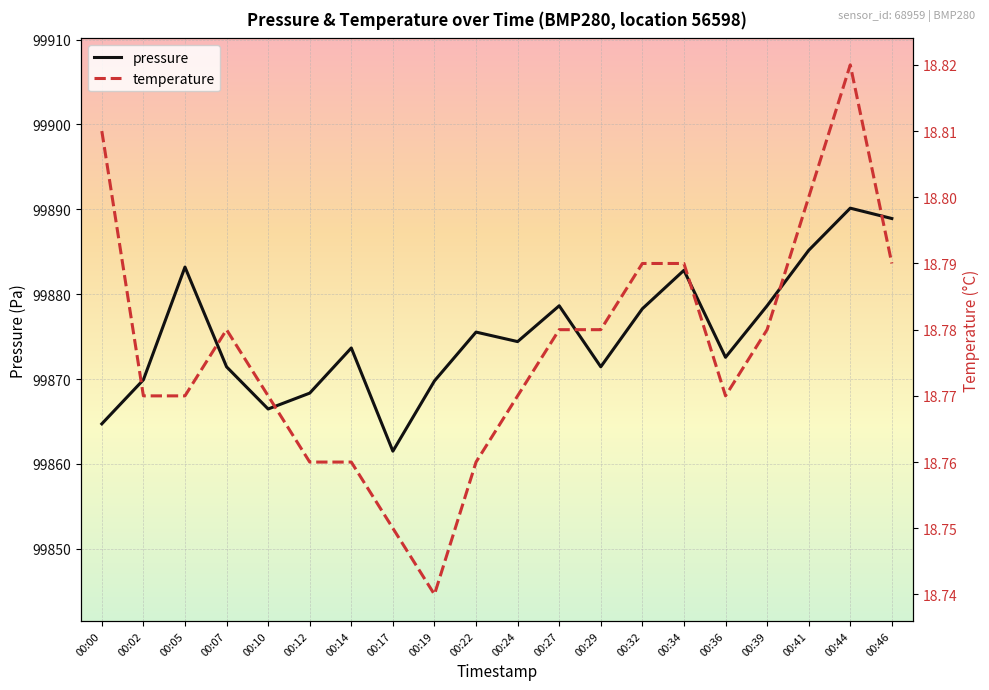

True or false: temperature and pressure intersect in this chart.

False